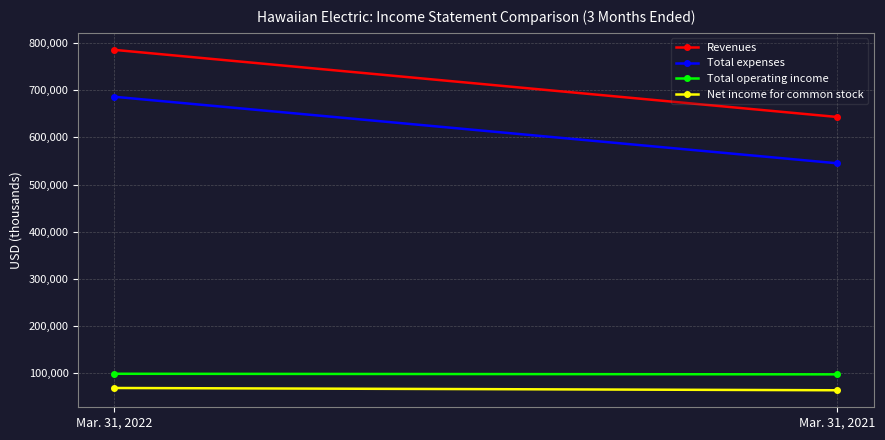

What is the average value of the Revenues series?

714007